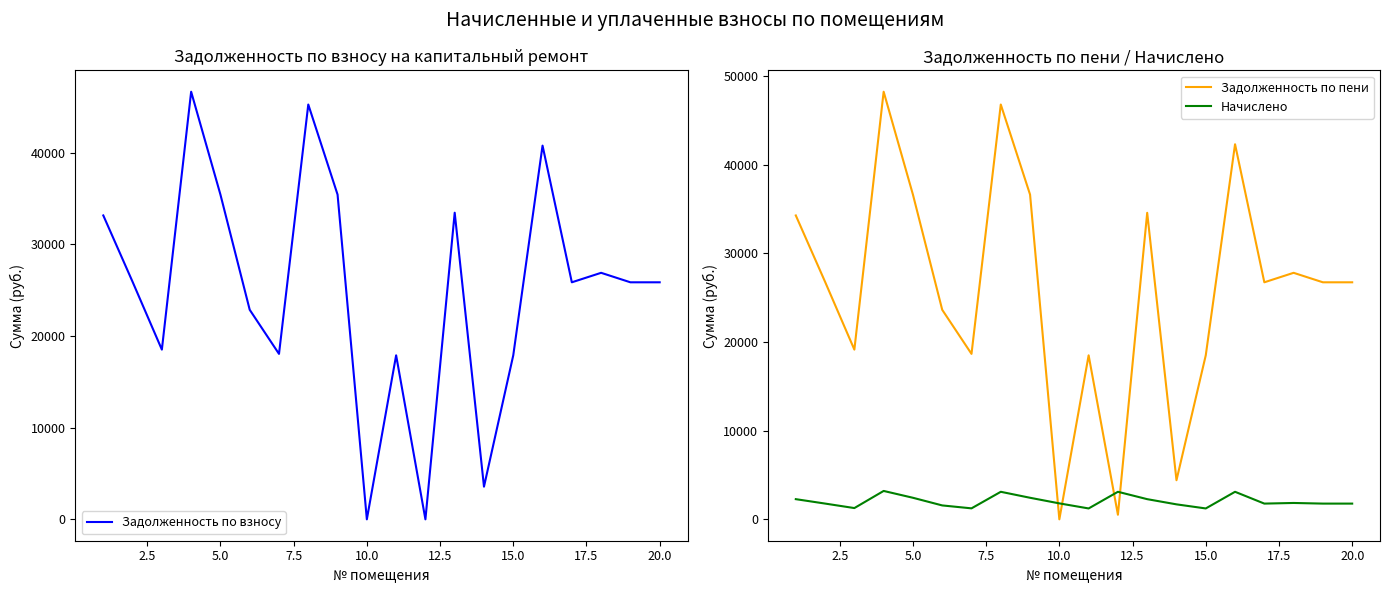

What is the highest value of the Задолженность по пени series?

48242.6